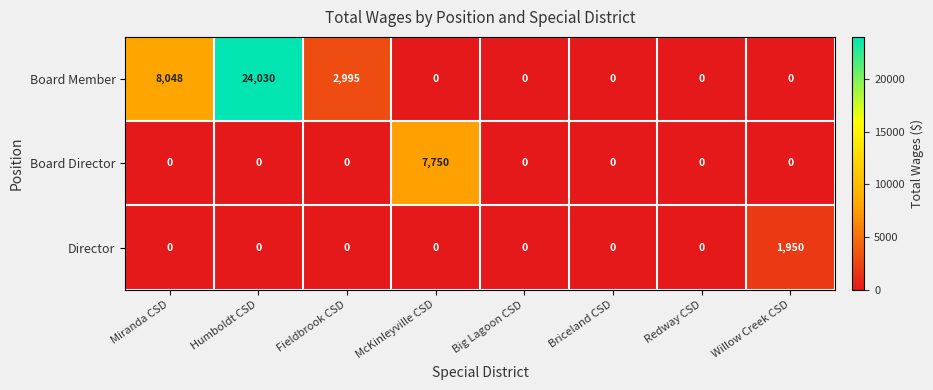

Which series has the widest spread of values?

Board Member